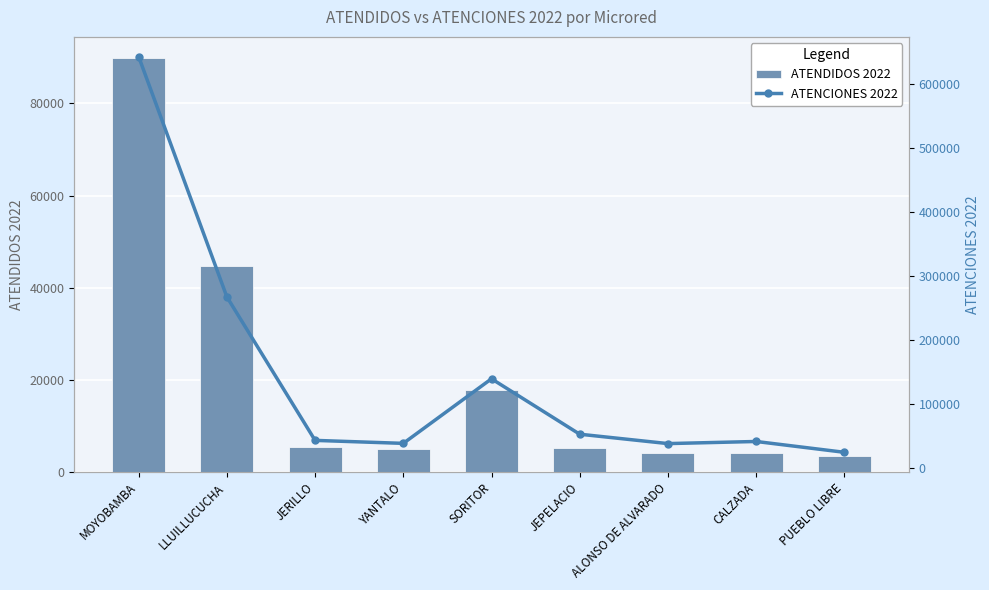

Which has a higher value, MOYOBAMBA or JEPELACIO?

MOYOBAMBA